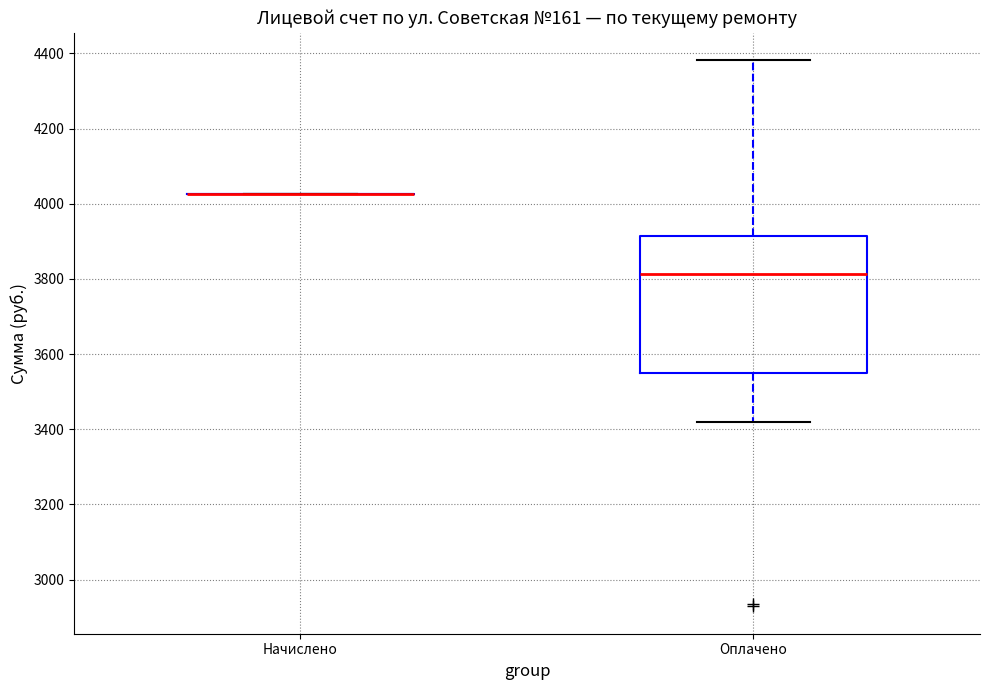

Which box is the tallest, from its lower edge to its upper edge?

Оплачено